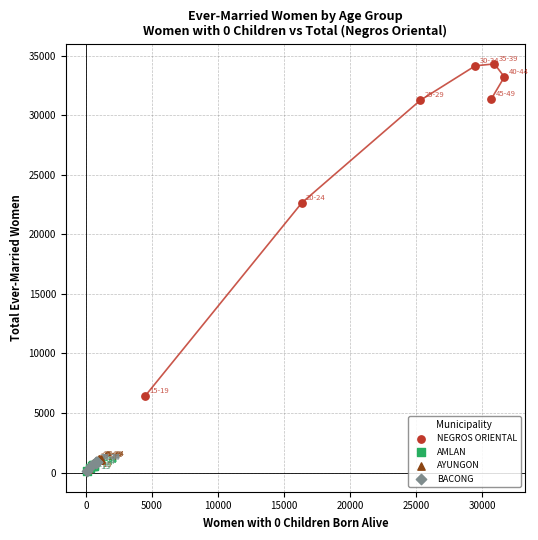

Which series reaches the maximum Y coordinate?

NEGROS ORIENTAL